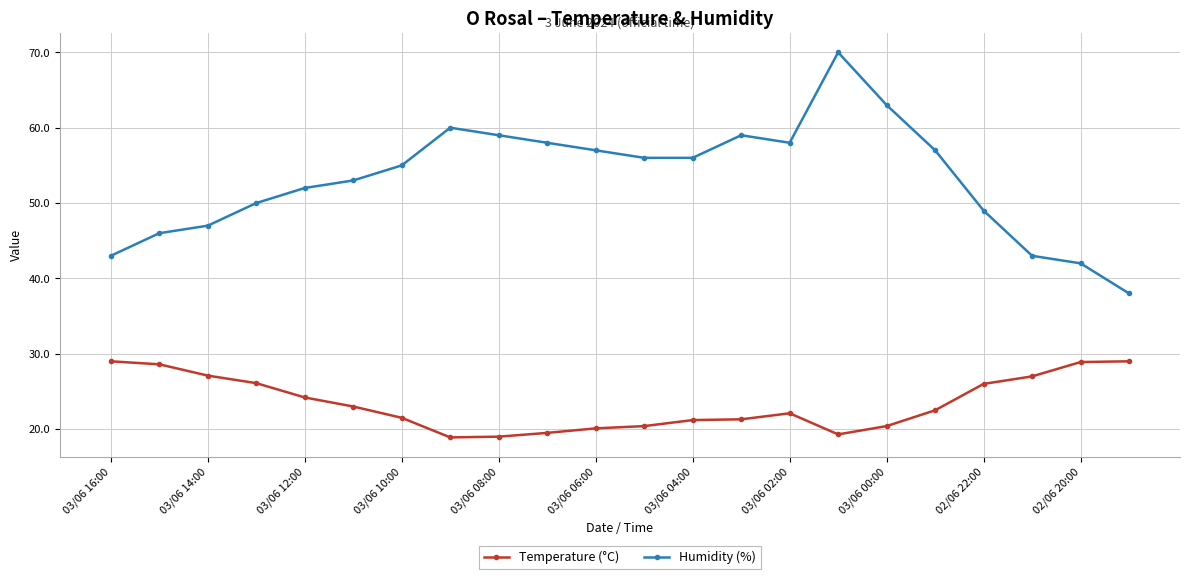

Which series has the largest total across all categories?

Humidity (%)